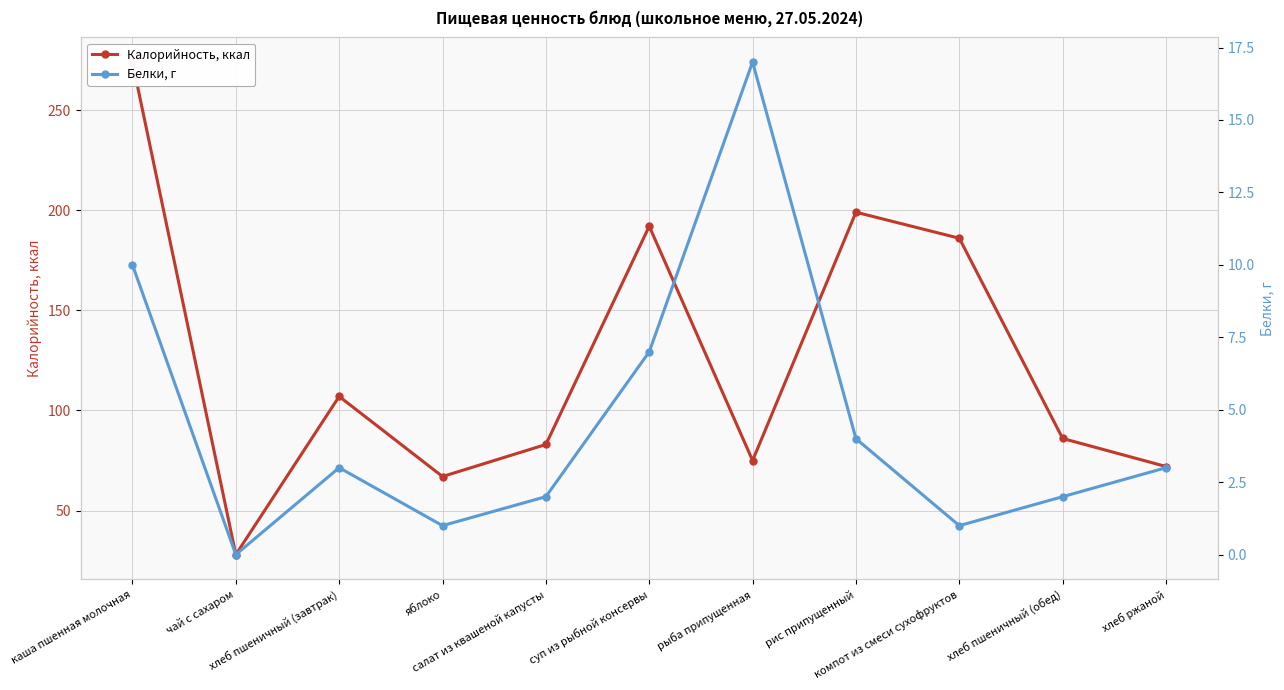

What is the difference between the highest and lowest values at компот из смеси сухофруктов?

185